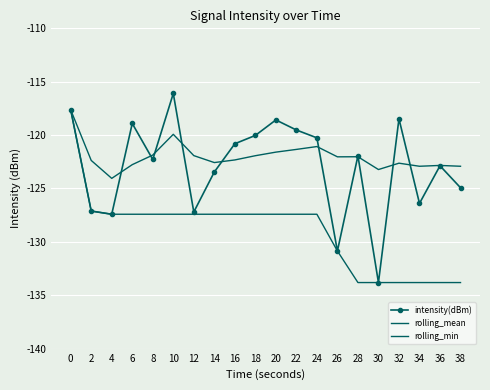

In rolling_mean, how many points are lower than both neighbors (excluding endpoints)?

5